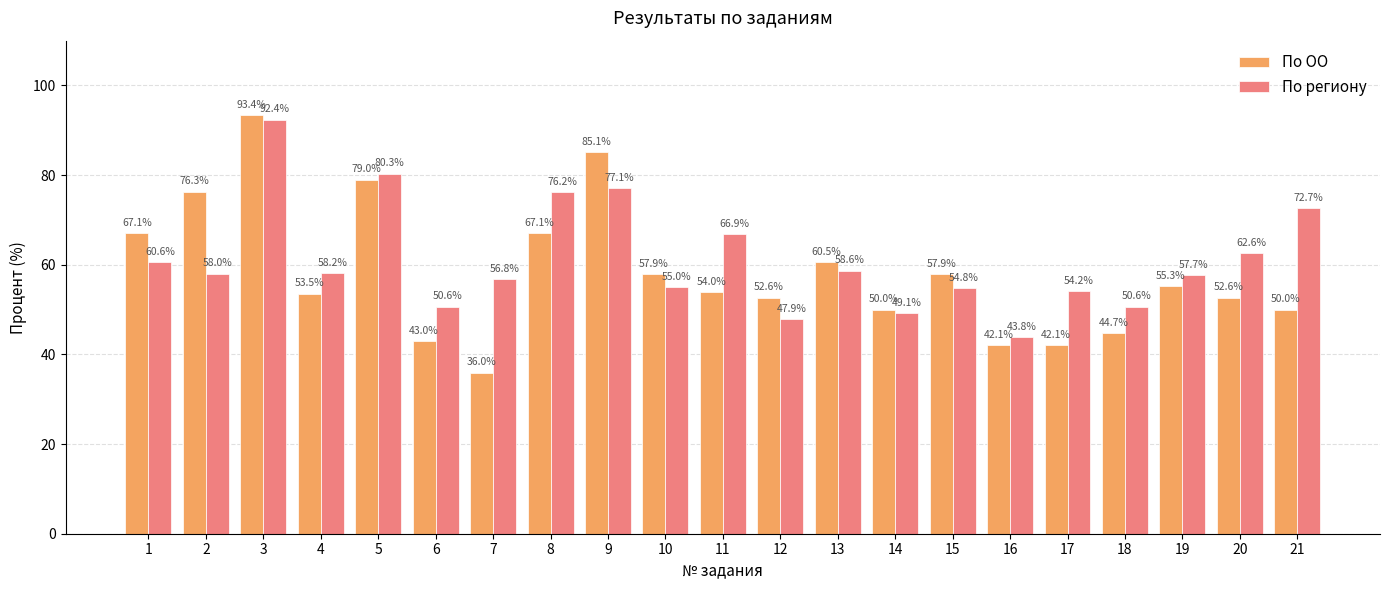

Does the chart contain stacked bars?

No